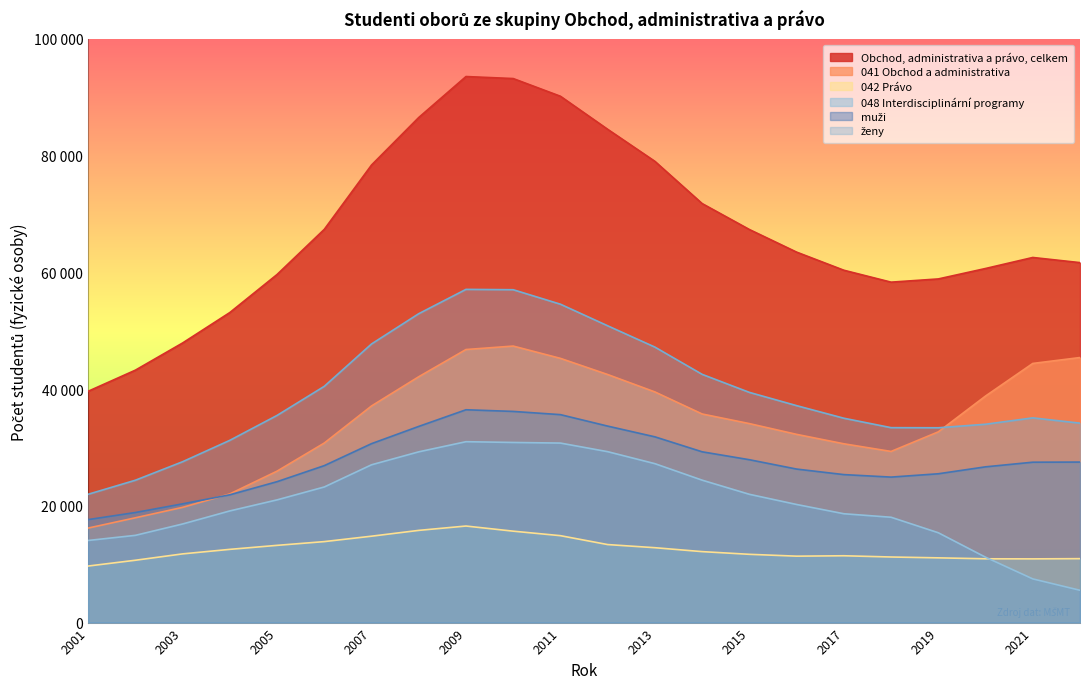

True or false: Obchod, administrativa a právo, celkem has a value of 39634 at 2001.

True